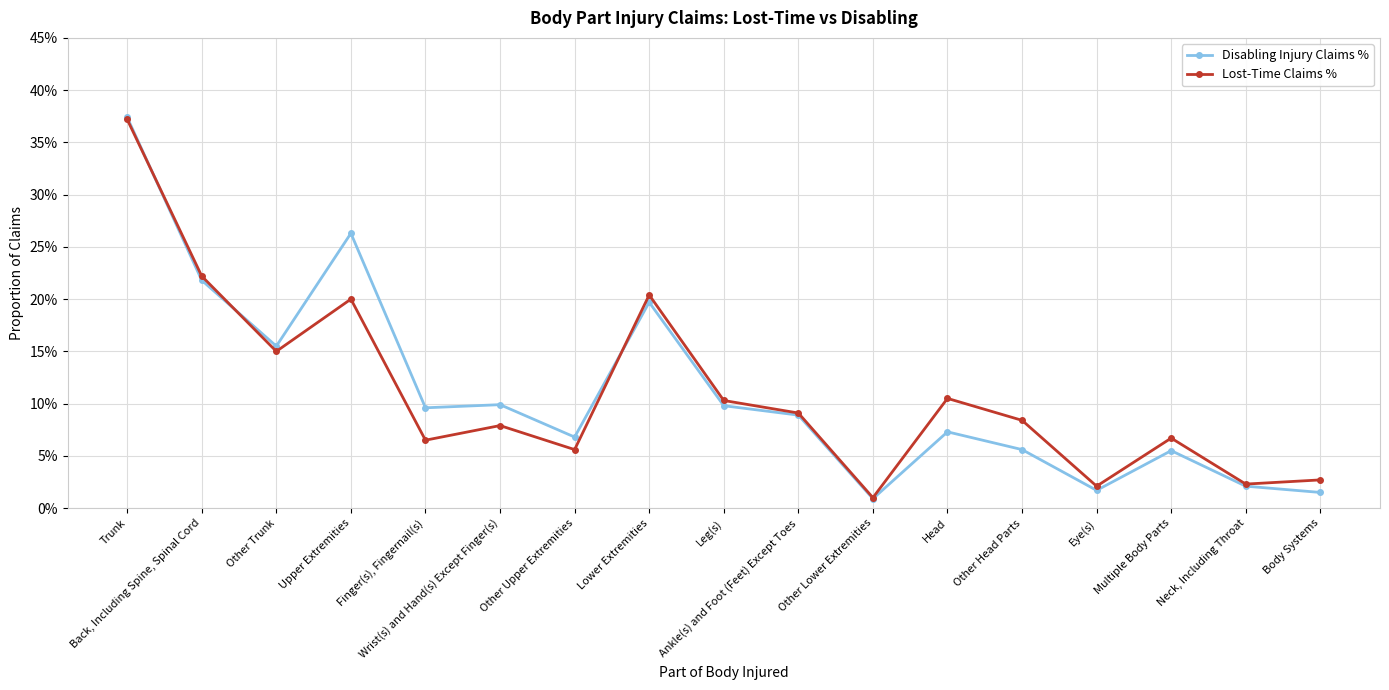

What is the greatest value displayed?

0.4